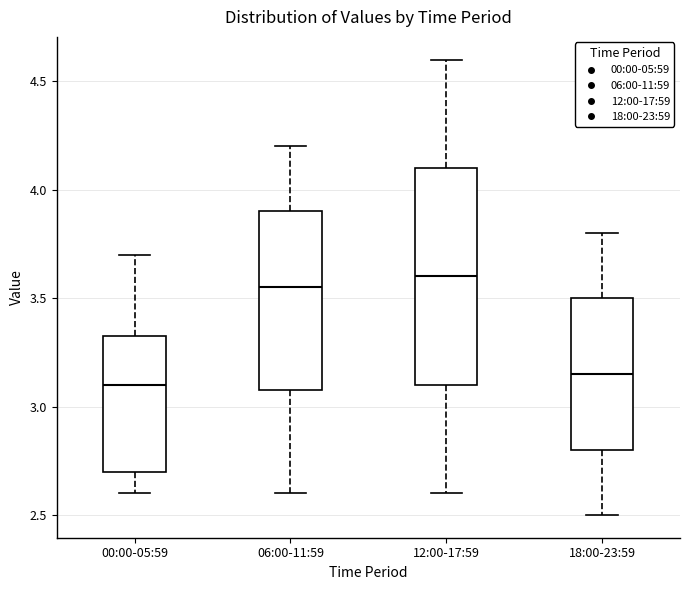

Reading left to right, transcribe this box plot: for each box, give where its median line is, the range the box spans, and where its two whiskers end, as read against the y-axis. The values are not printed on the chart, so give them approximately, as read against the axis.

00:00-05:59: median 3.10, box 2.70 to 3.35, whiskers 2.60 to 3.70
06:00-11:59: median 3.55, box 3.10 to 3.90, whiskers 2.60 to 4.20
12:00-17:59: median 3.60, box 3.10 to 4.10, whiskers 2.60 to 4.60
18:00-23:59: median 3.15, box 2.80 to 3.50, whiskers 2.50 to 3.80